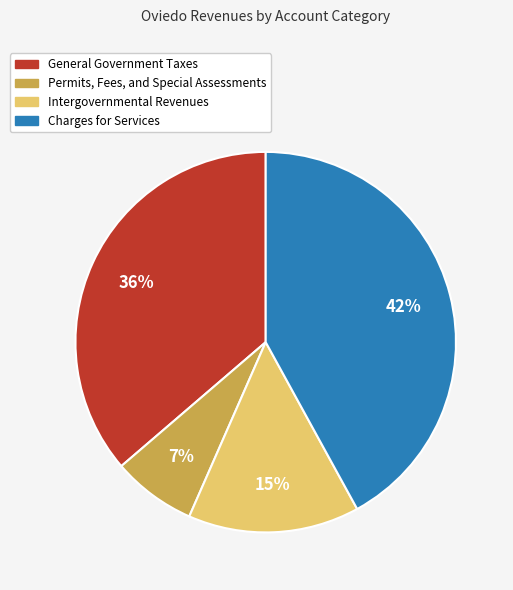

What is the smallest slice in the pie chart?

Permits, Fees, and Special Assessments